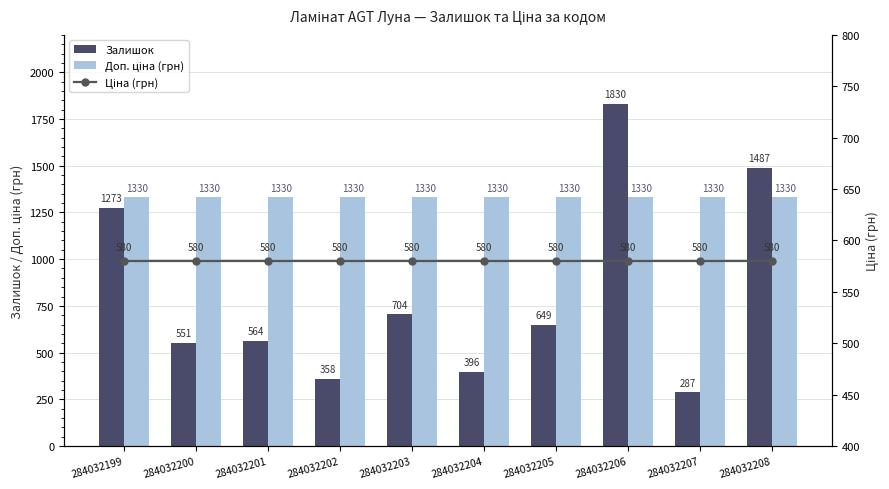

Which has a higher value, 284032208 or 284032202?

284032208